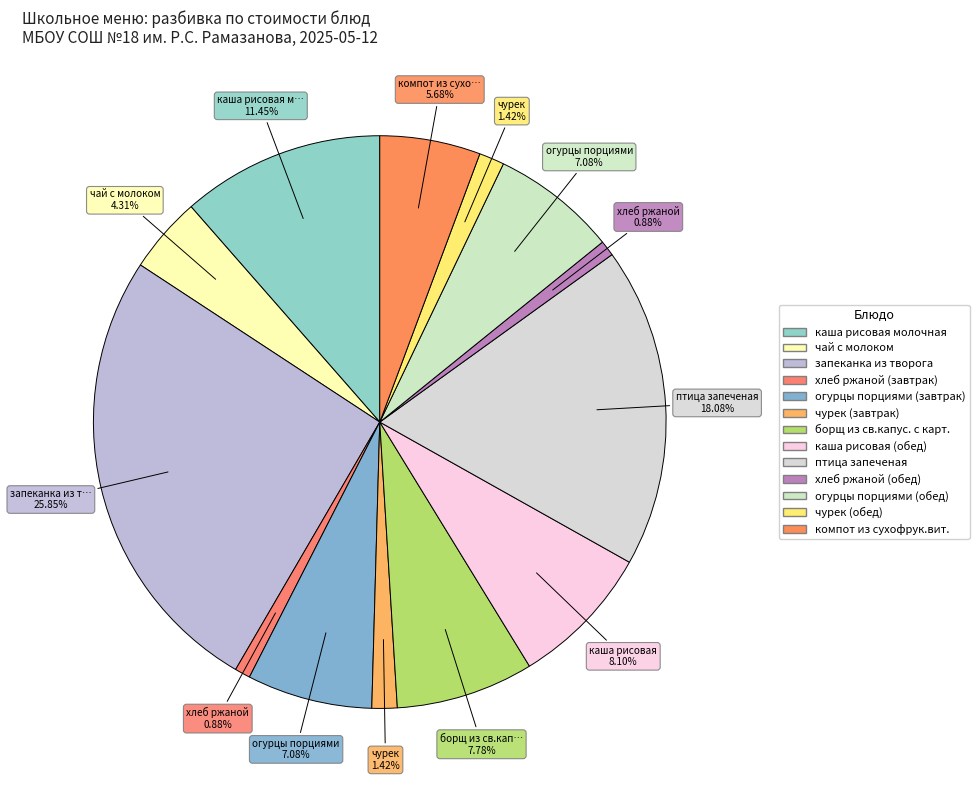

How many slices are in this pie chart?

13